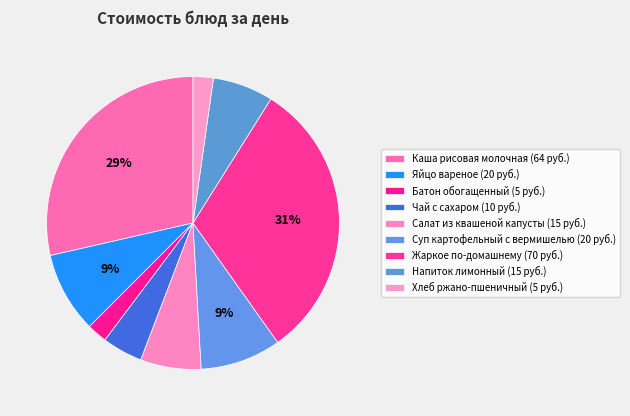

How many slices are in this pie chart?

9